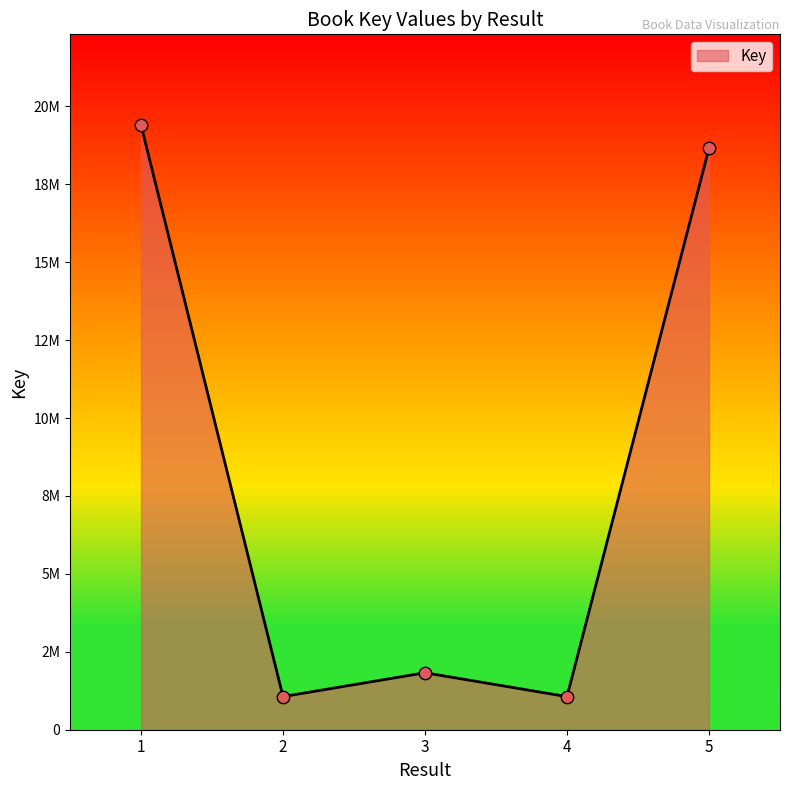

Which has a higher value, 4 or 5?

5